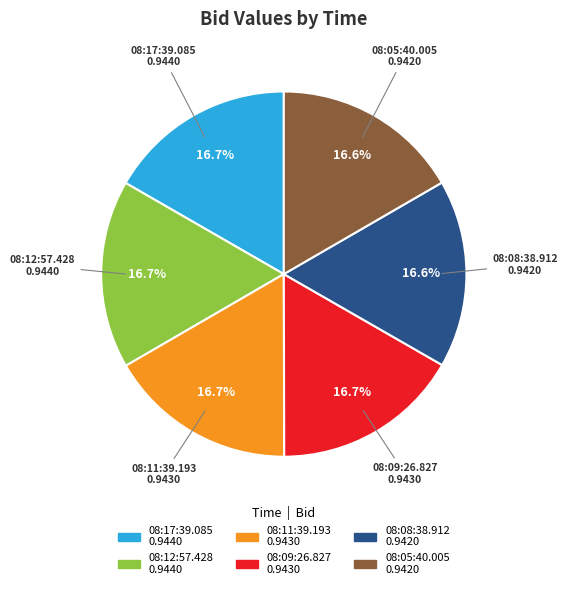

How much of the chart is everything except 08:17:39.085?

83.3%